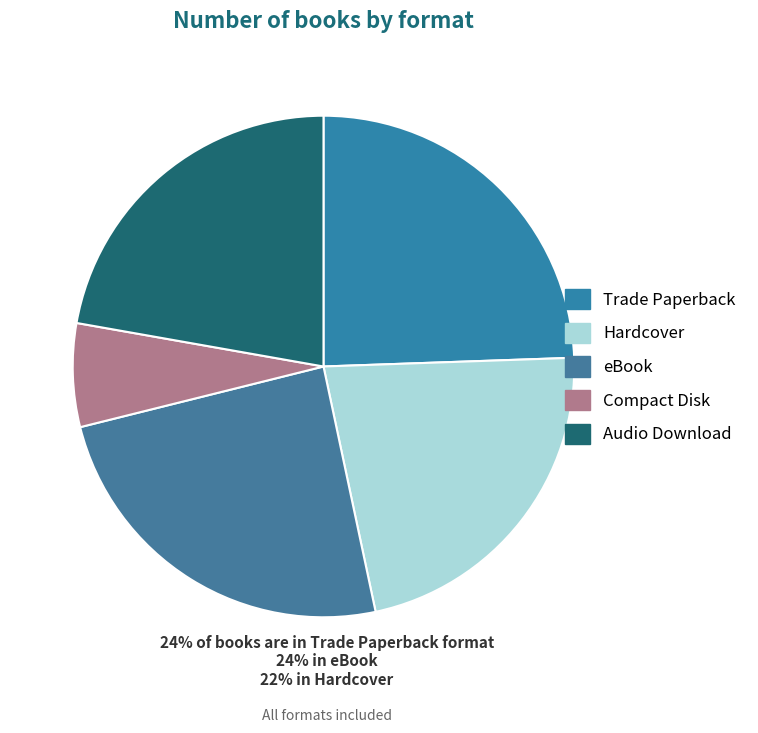

Approximately how many times larger is the value at Trade Paperback compared to Hardcover?

1.1